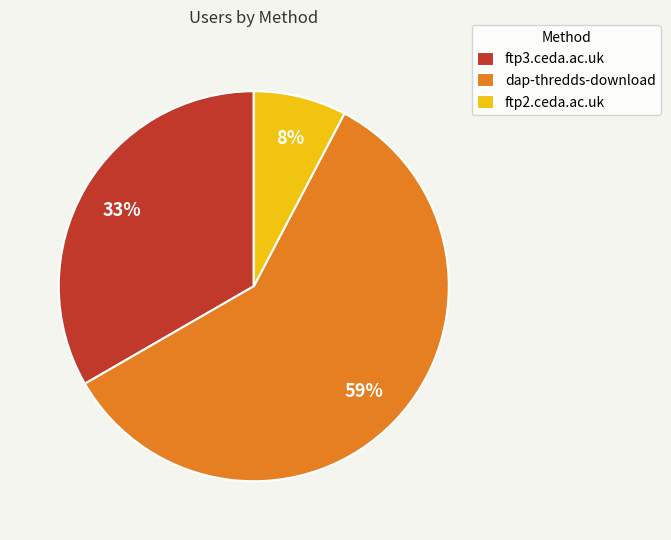

What is the largest slice in the pie chart?

dap-thredds-download